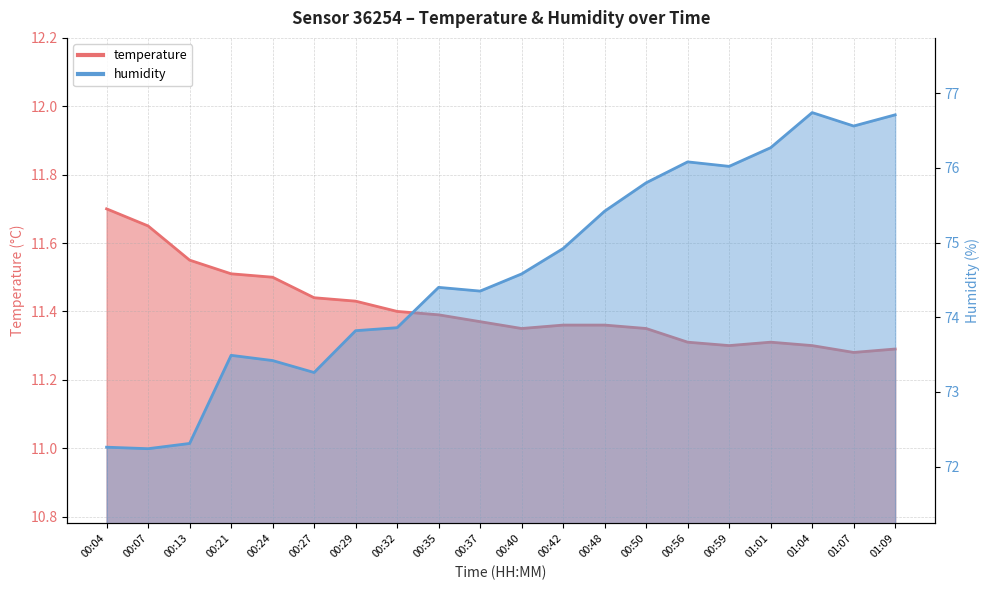

Reading left to right, extract all data points from this chart.

temperature: 11.7	11.7	11.6	11.5	11.5	11.4	11.4	11.4	11.4	11.4	11.3	11.4	11.4	11.3	11.3	11.3	11.3	11.3	11.3	11.3
humidity: 72.3	72.2	72.3	73.5	73.4	73.3	73.8	73.9	74.4	74.3	74.6	74.9	75.4	75.8	76.1	76.0	76.3	76.7	76.6	76.7